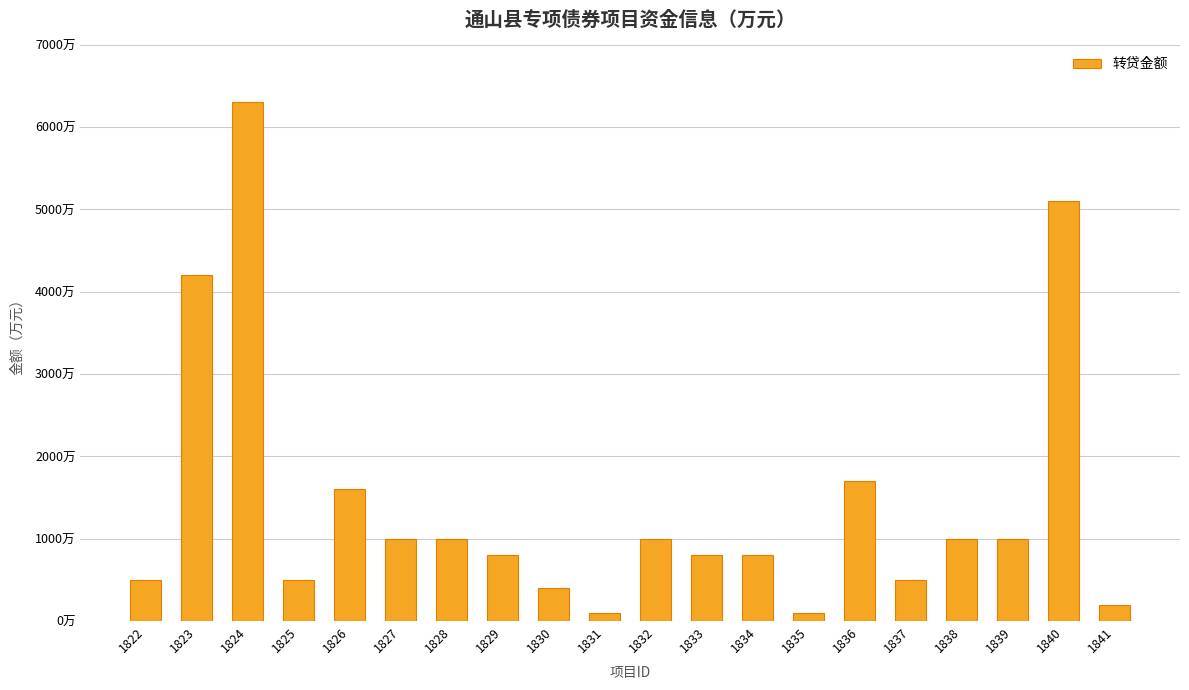

How many data points are less than 1000?

10